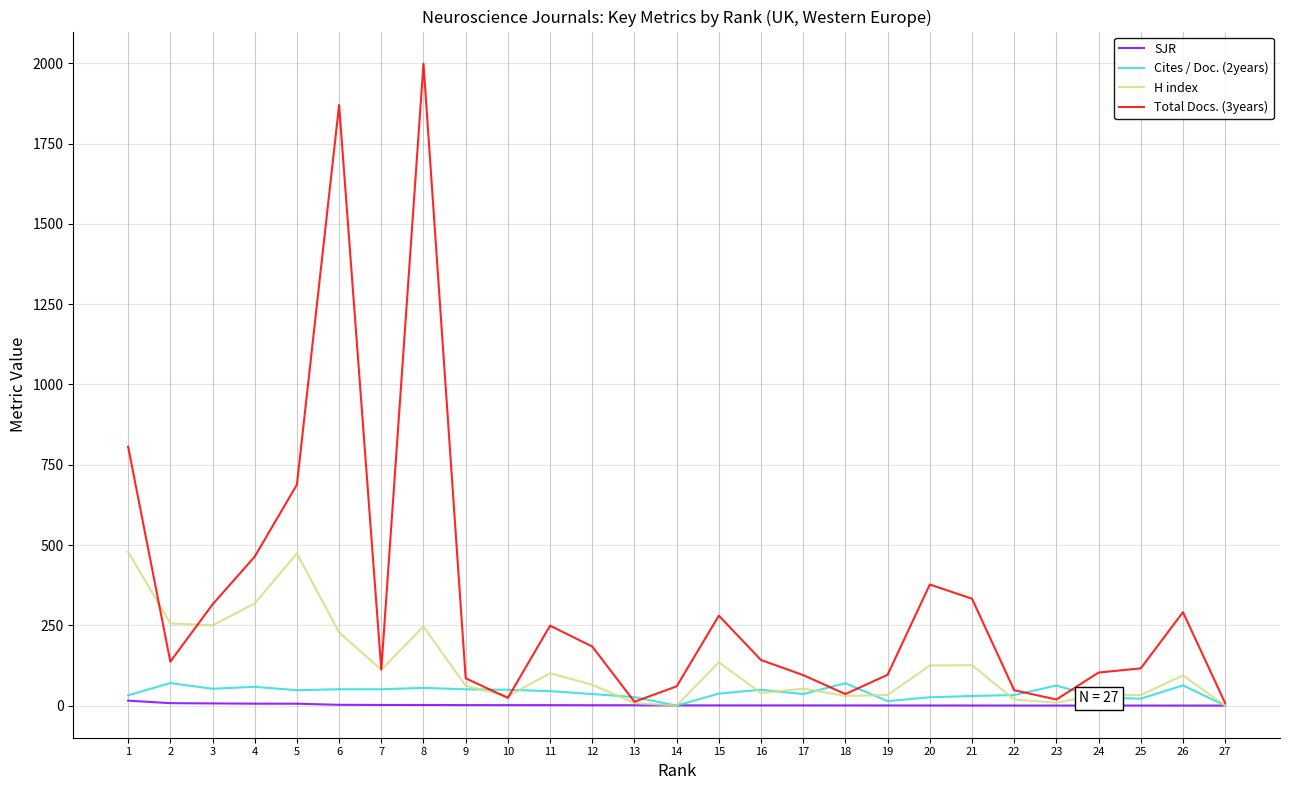

At which category does the chart reach its peak across all series?

8